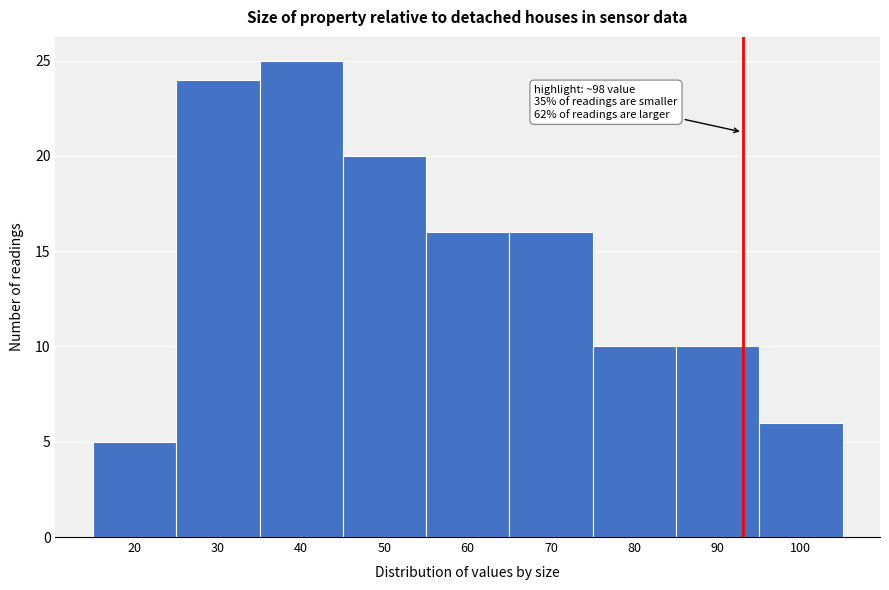

Reading left to right, list all the values displayed in this chart.

5	24	25	20	16	16	10	10	6